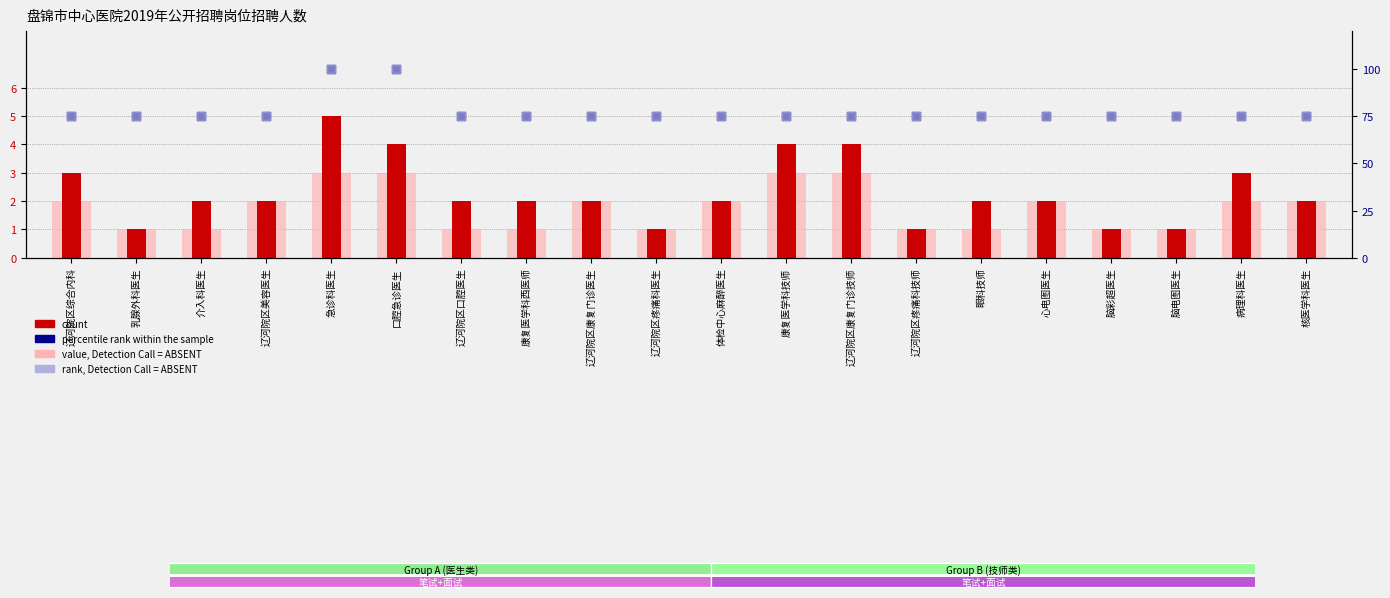

What are all the series names shown in the legend?

value, Detection Call = ABSENT, count, percentile rank within the sample, rank, Detection Call = ABSENT